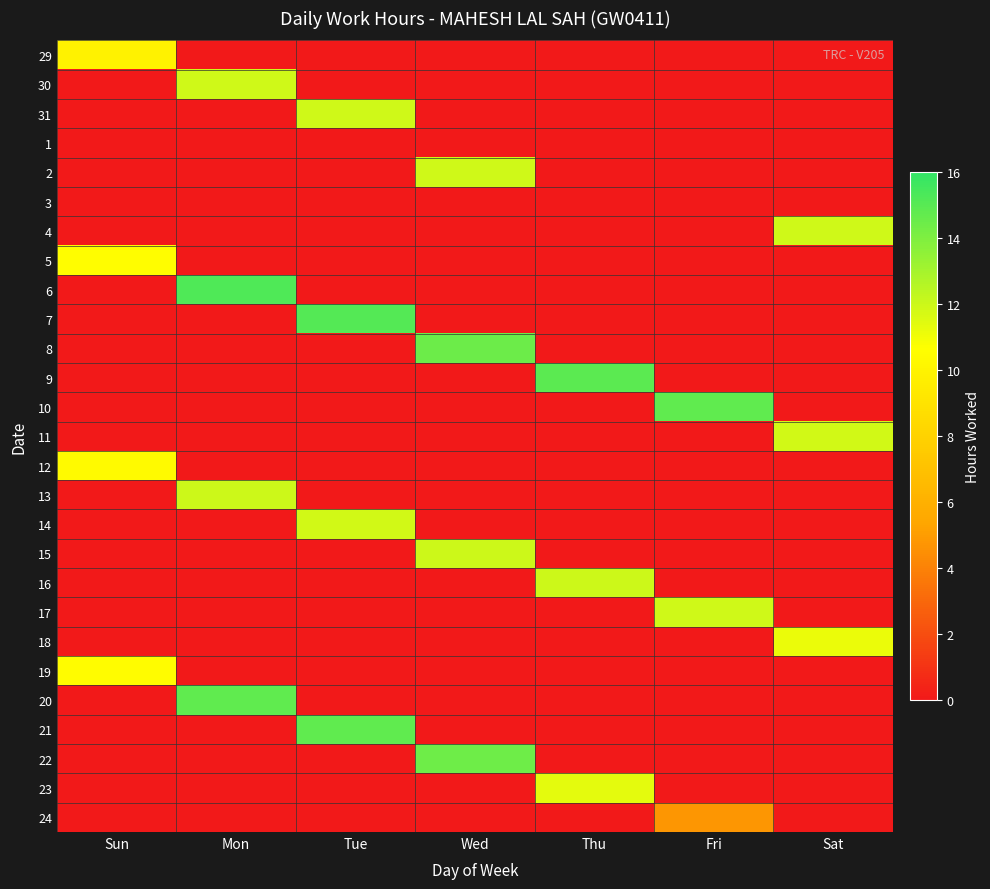

How many categories are shown in the chart?

7